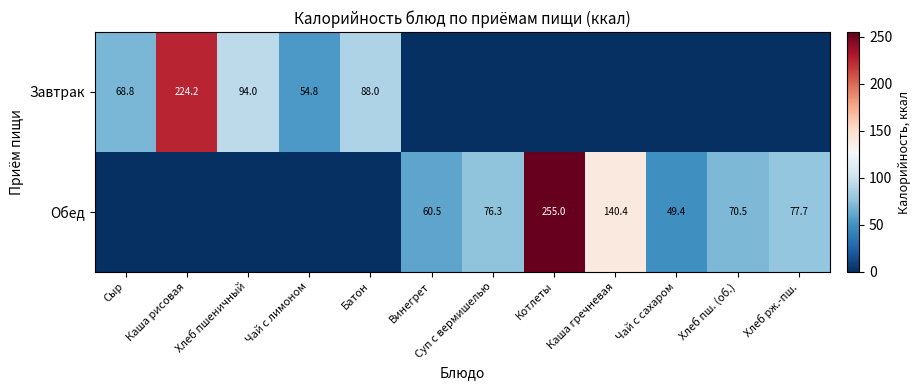

True or false: Завтрак has a value of 35.3 at Чай с лимоном.

False